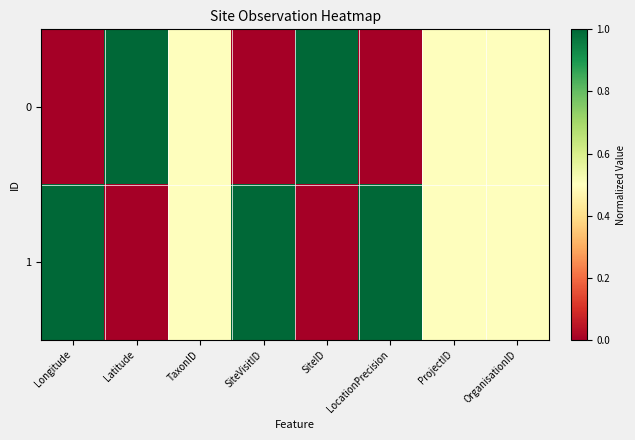

Which has a higher value, Longitude or SiteID?

SiteID